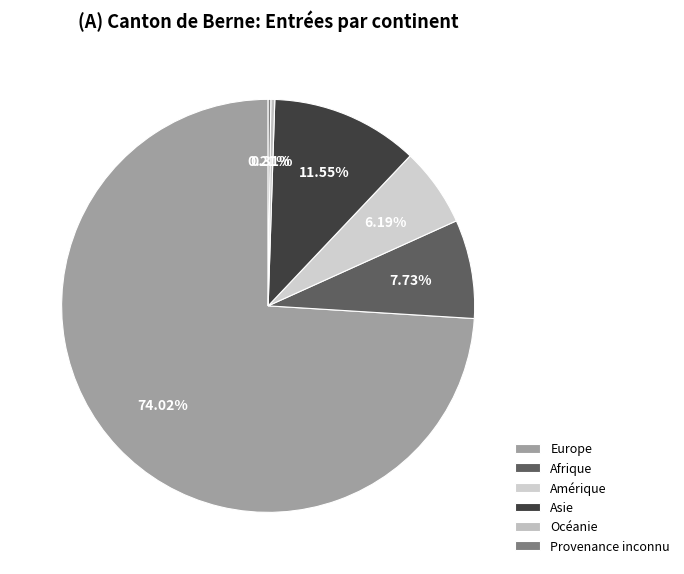

How many slices are in this pie chart?

6